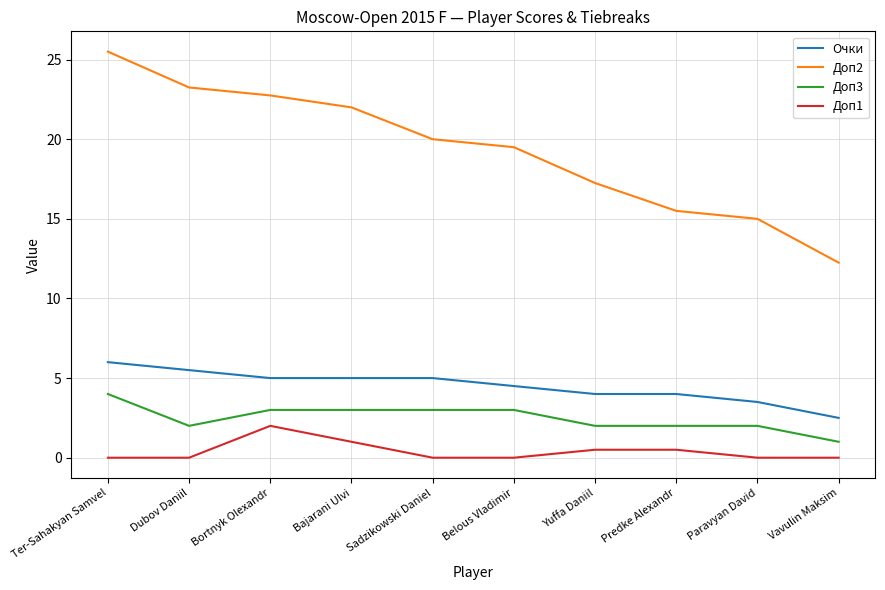

At which category does the chart reach its peak across all series?

Ter-Sahakyan Samvel